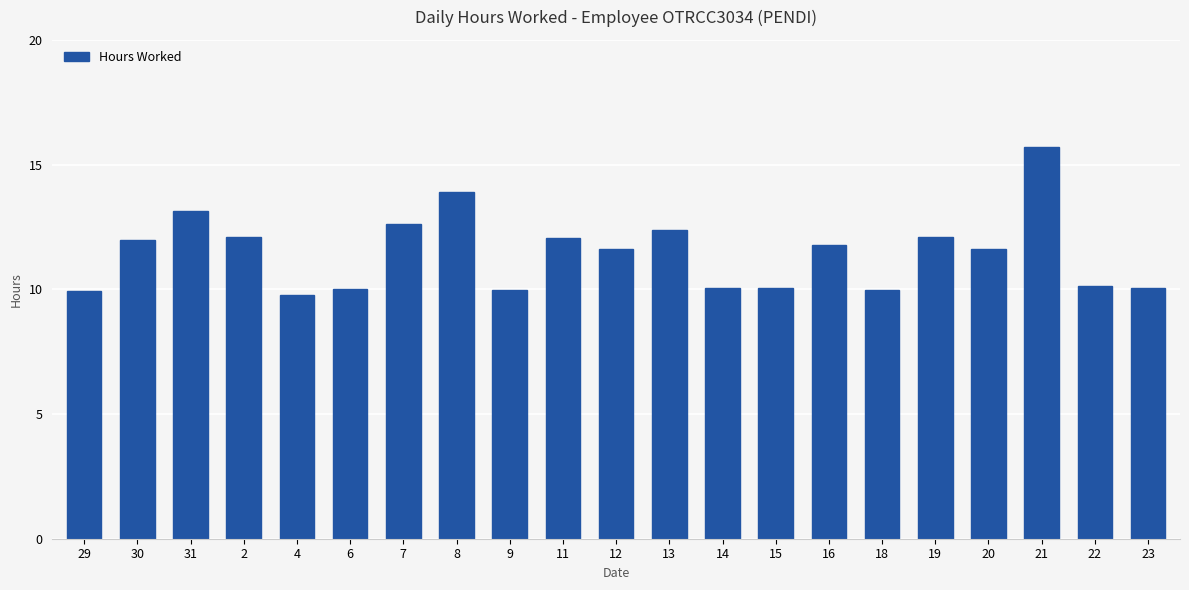

What is the sum of all values?

241.0